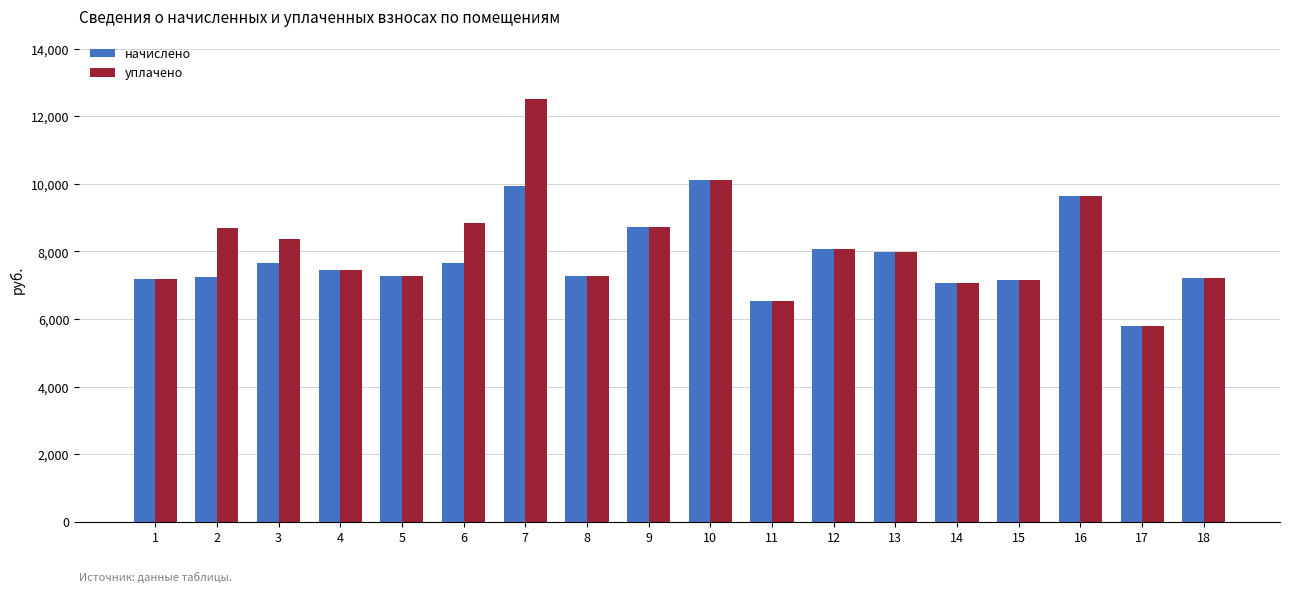

What is the difference between the second highest and second lowest values in the уплачено series?

3560.4